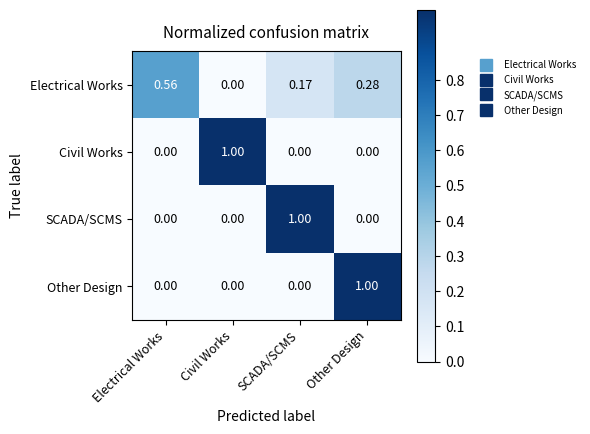

What is the greatest value displayed?

1.0